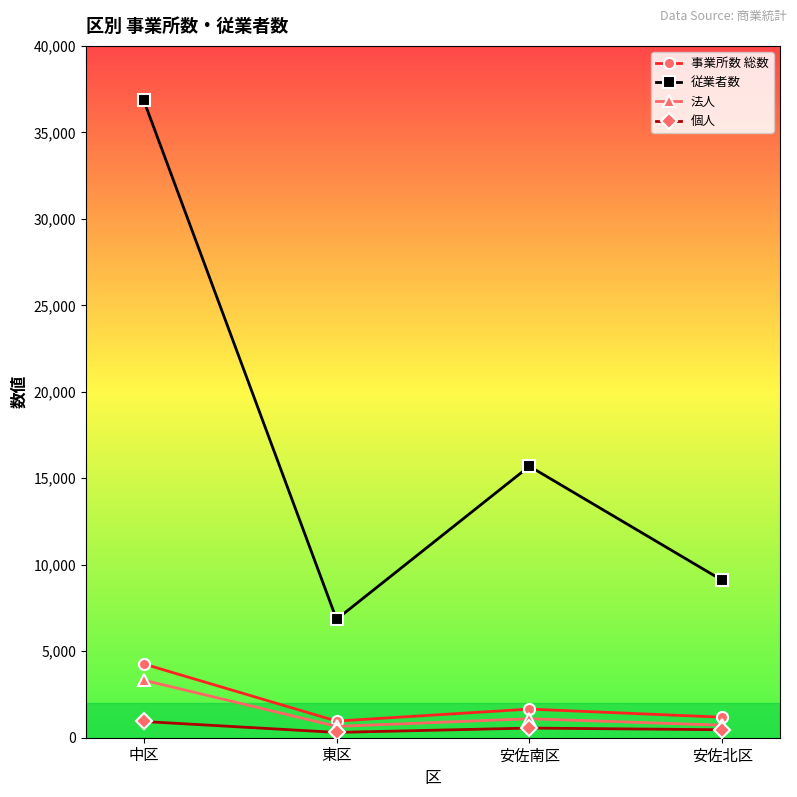

What is the difference between the maximum and minimum values in the 事業所数 総数 series?

3303